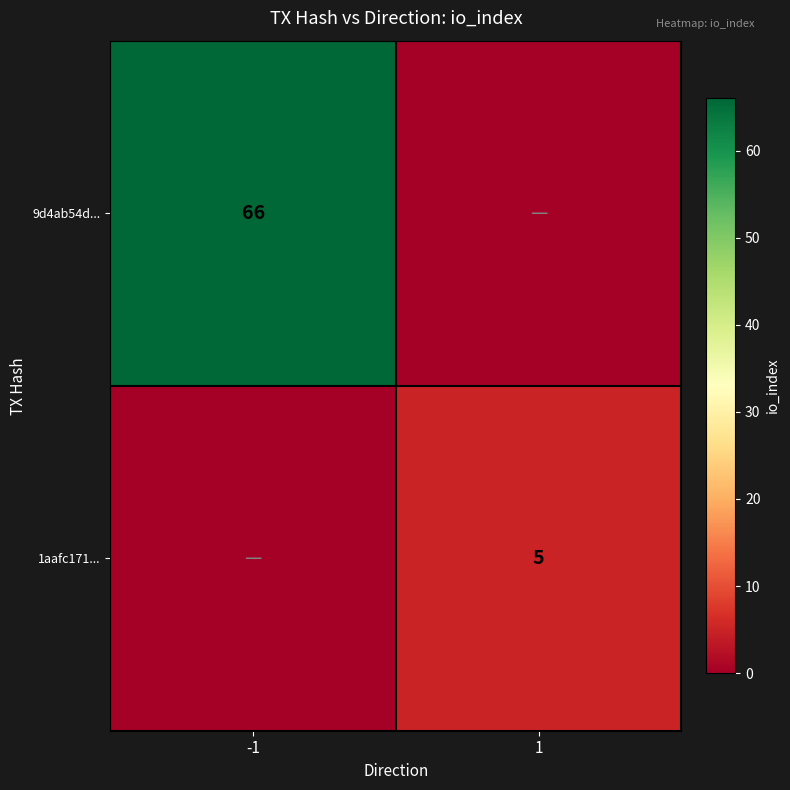

The 9d4ab54d... series shows 66 at -1. True or false?

True